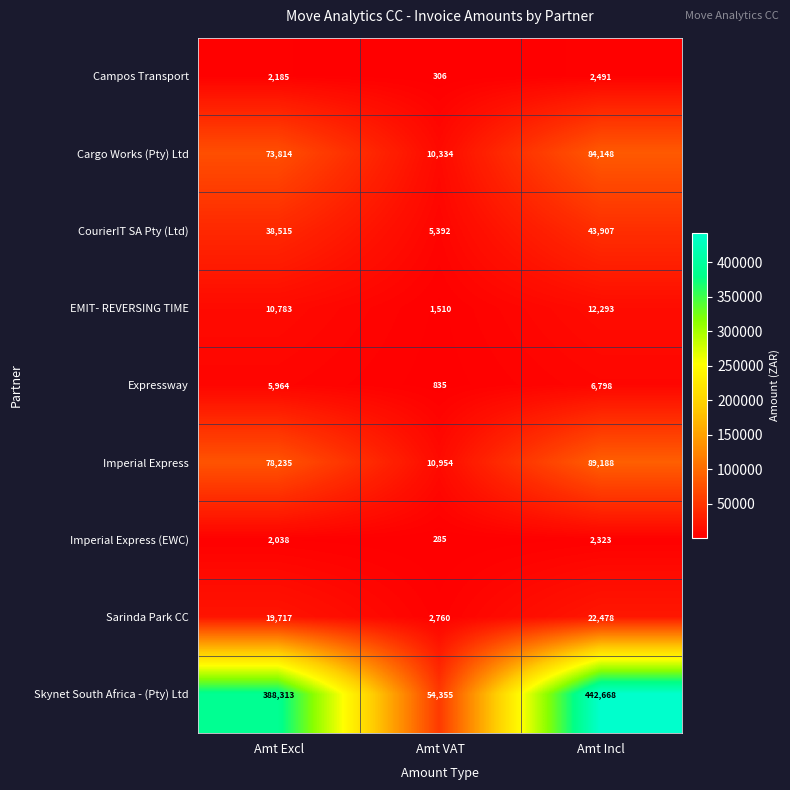

At which category is the sum across all series the highest?

Amt Incl